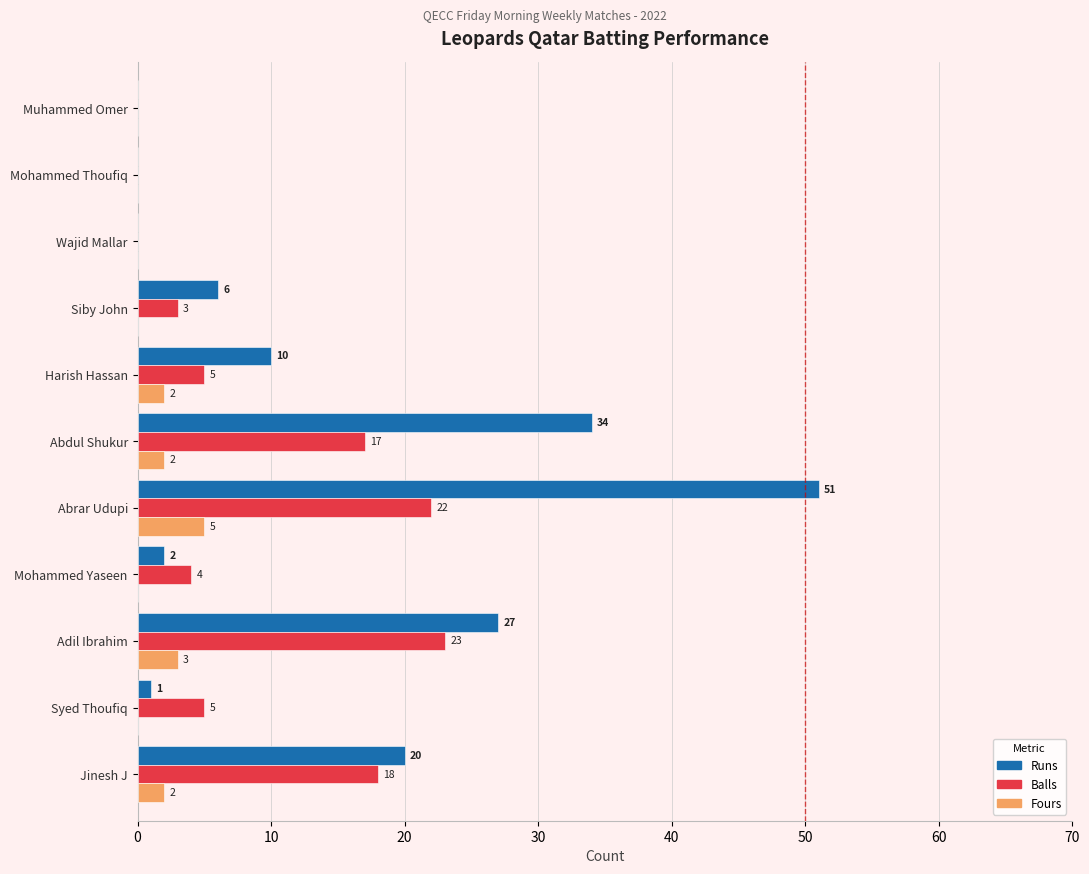

Is the value of Runs at Abdul Shukur greater than the value of Balls at Jinesh J?

Yes